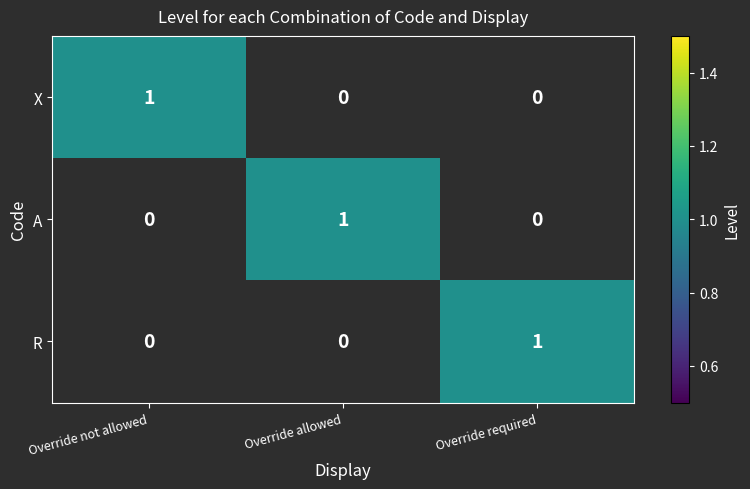

At how many categories does at least one series exceed 0?

3